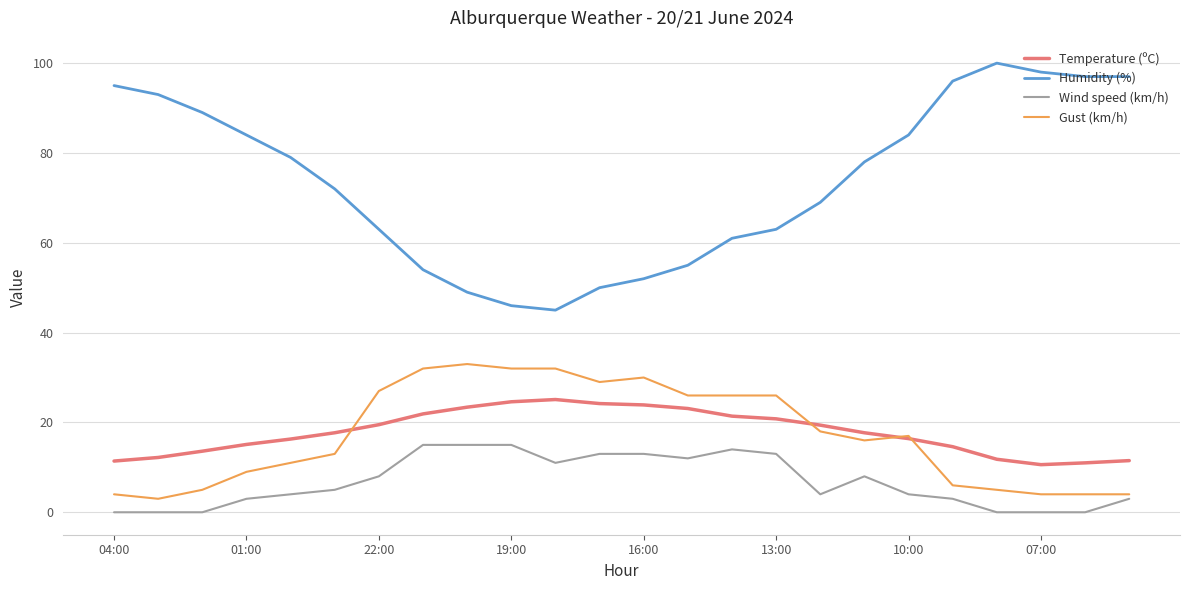

What is the highest value of the Wind speed (km/h) series?

15.0